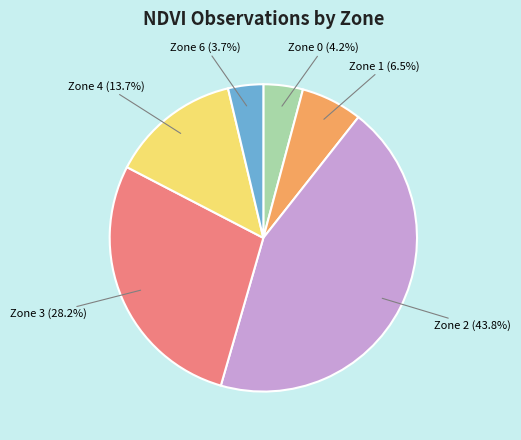

Is there any slice that represents more than half of the pie?

No